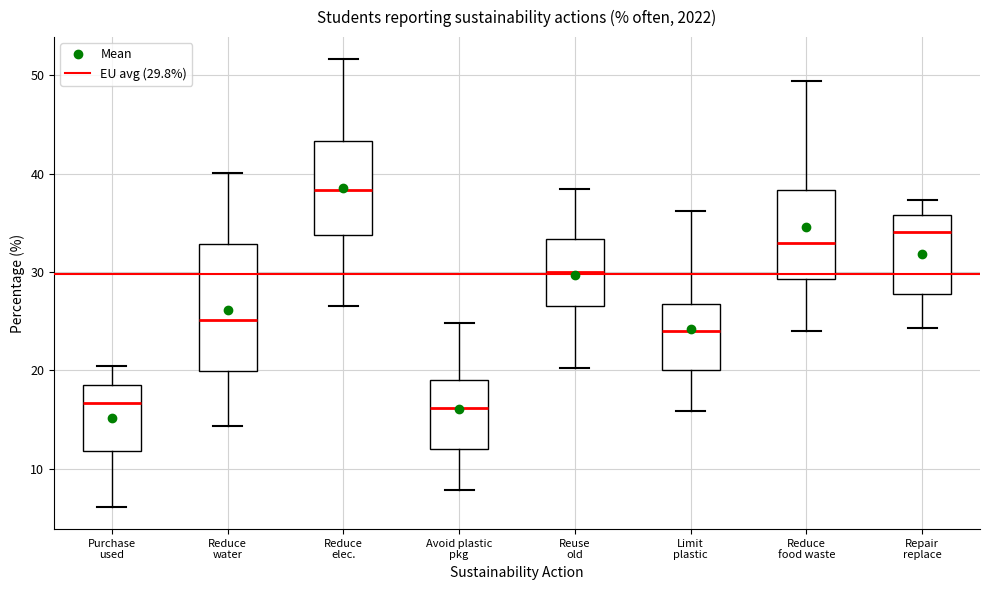

Comparing the boxes themselves (not the whiskers), which one is the tallest?

Reduce water